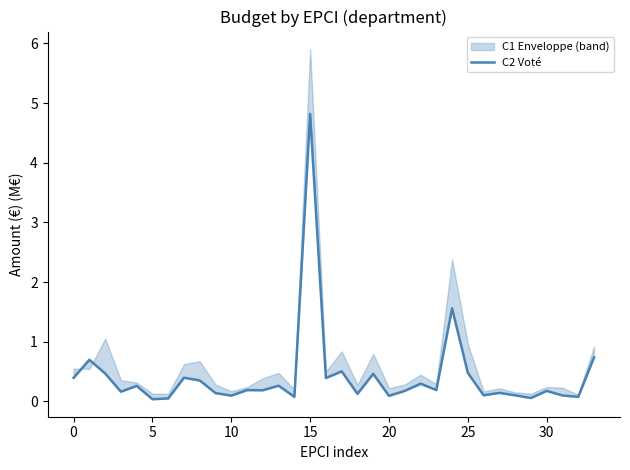

The chart shows a value of 0.5 at 17. True or false?

True